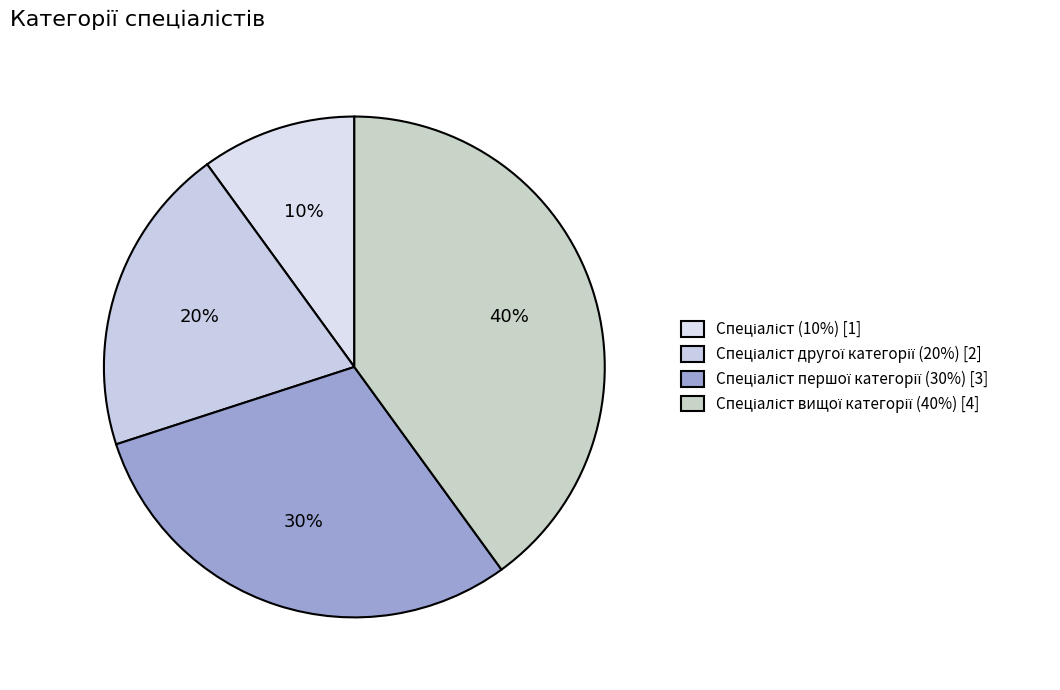

What is the largest slice in the pie chart?

Спеціаліст вищої категорії